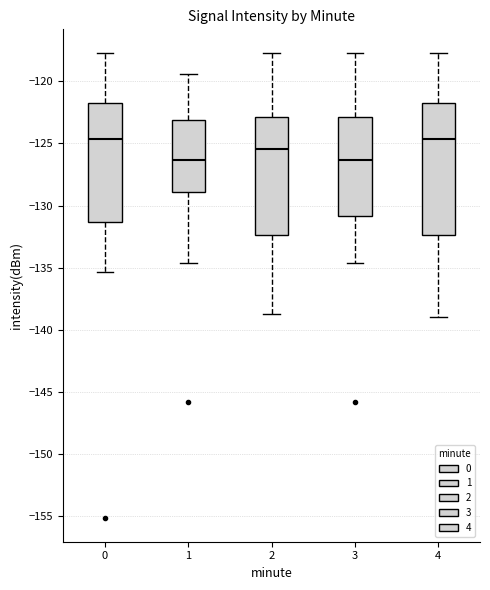

Where does the lower whisker of the box at x = 2 end on the y-axis? The values are not printed on the chart, so give them approximately, as read against the axis.

-139.0